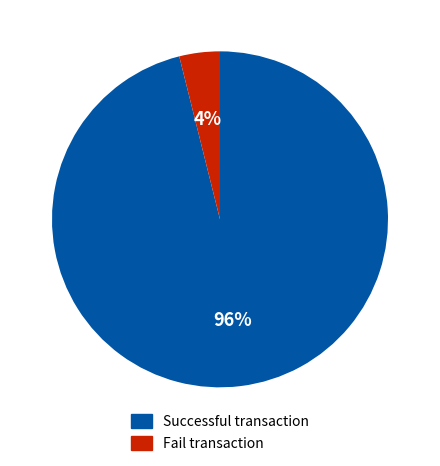

To the nearest percent, what is the difference between the Successful transaction and Fail transaction slice percentages?

92%